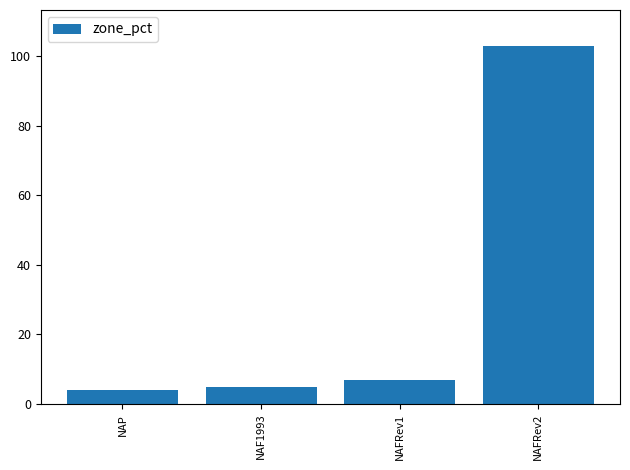

What is the label of the 2nd bar from the left?

NAF1993